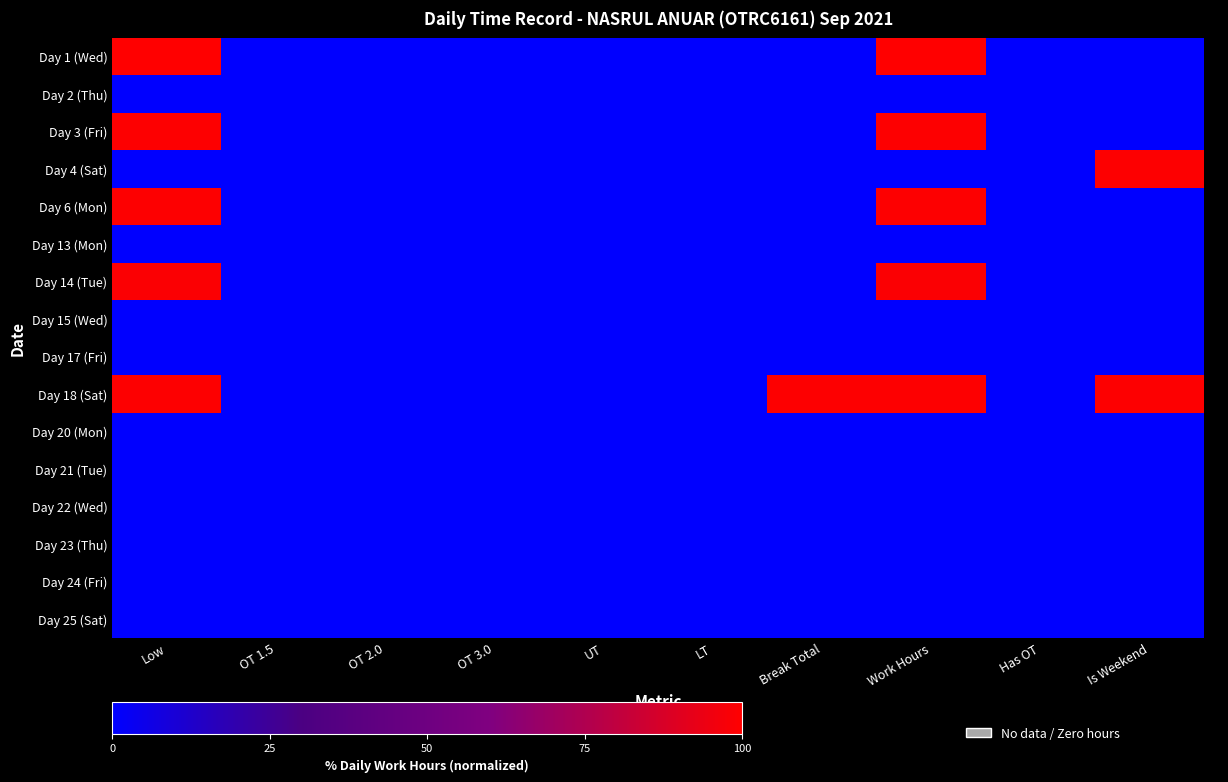

Which label corresponds to the smallest value in the chart?

OT 1.5